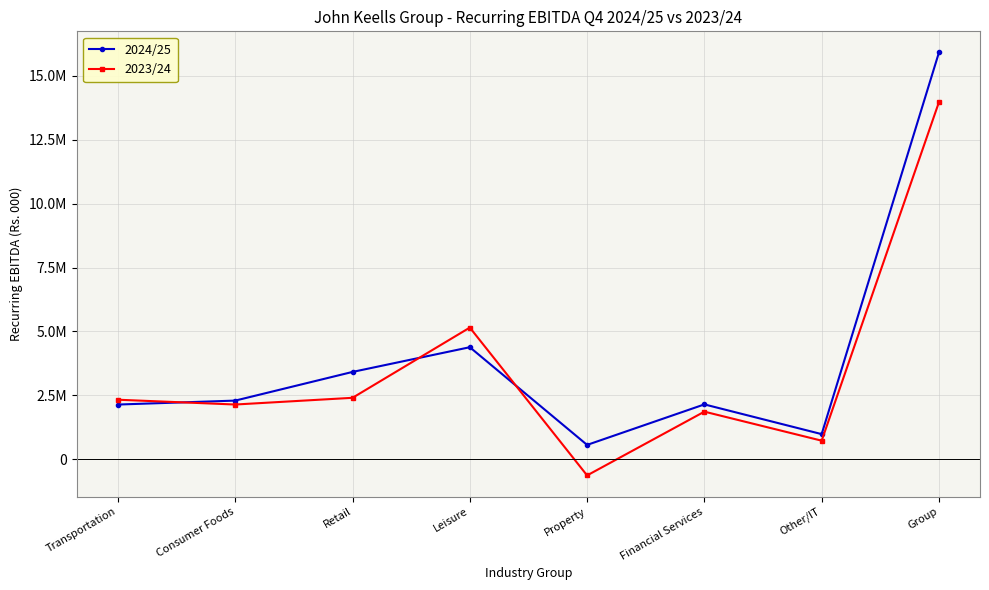

Where is the first local minimum for 2024/25?

Property